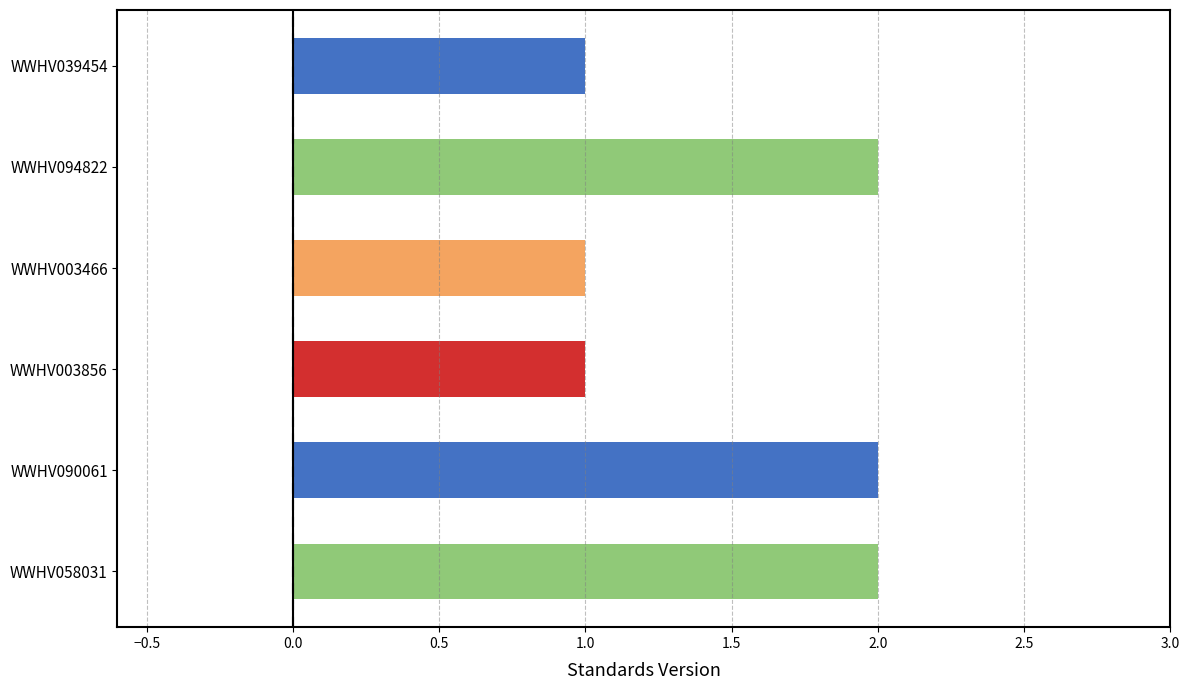

What is the greatest value displayed?

2